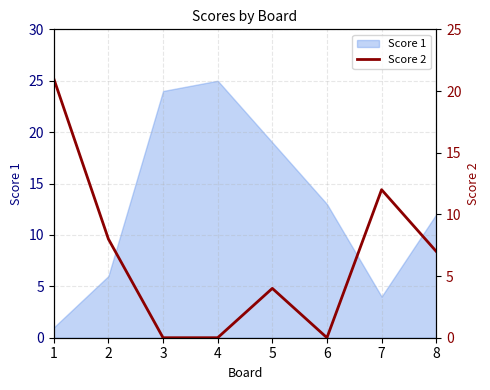

What is the sum of all values?

52